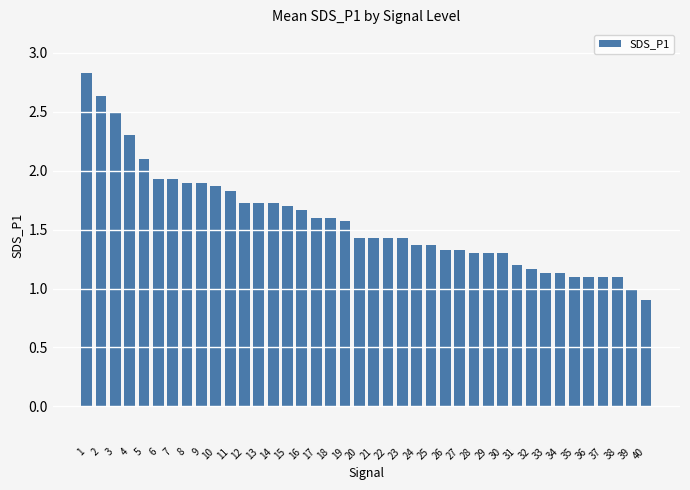

At which label is the value closest to 1?

39